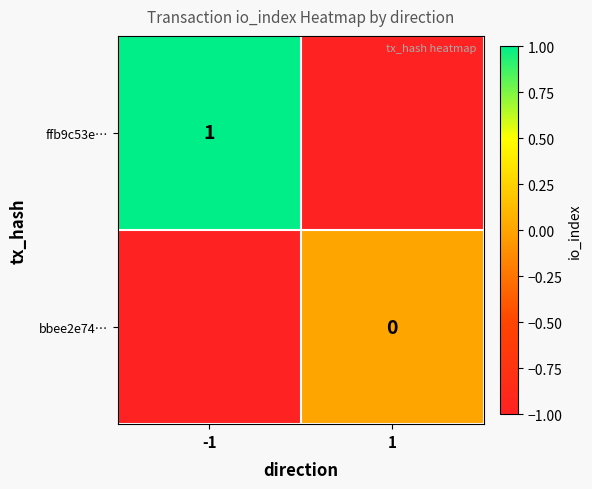

At how many categories does at least one series exceed 0?

1